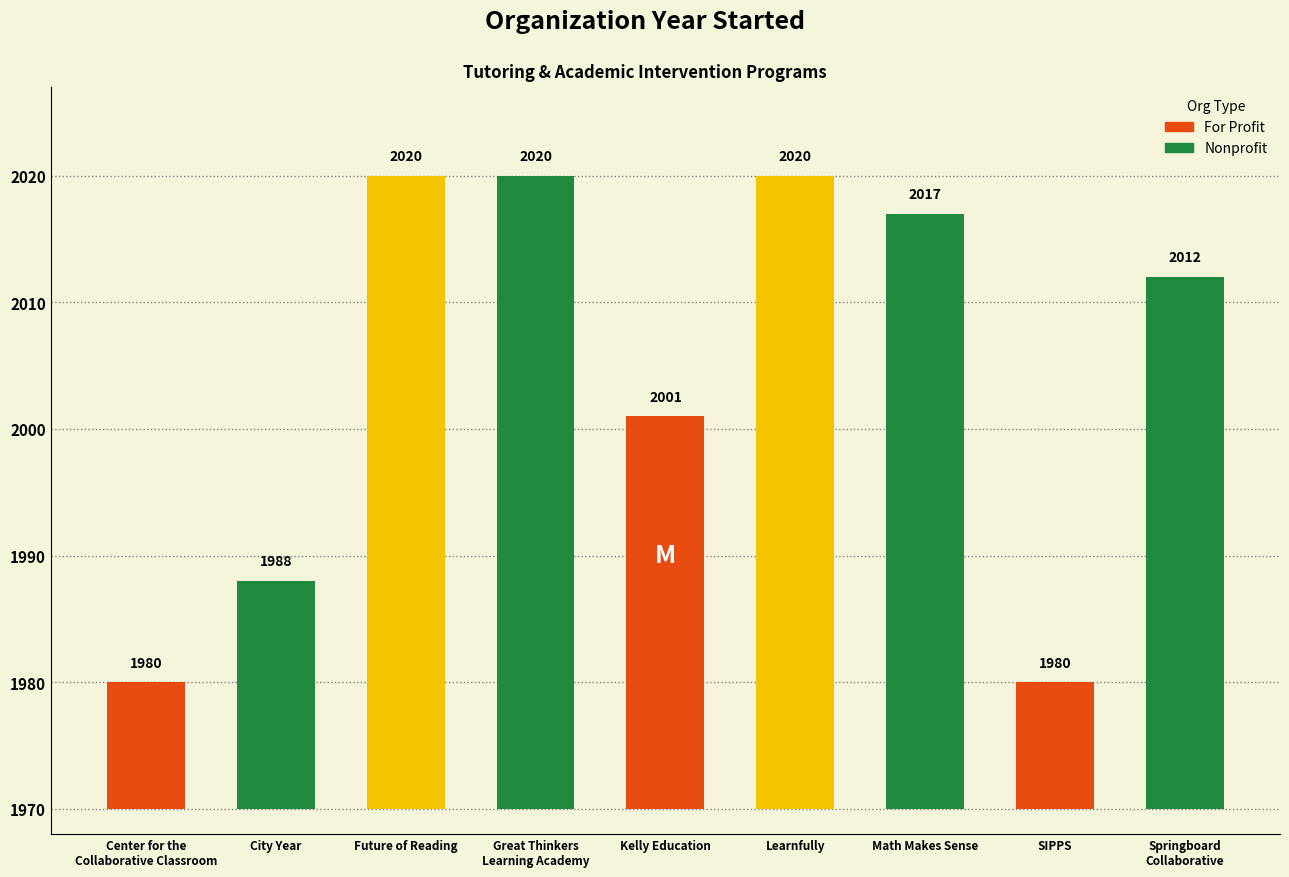

What is the sum of all values?

18038